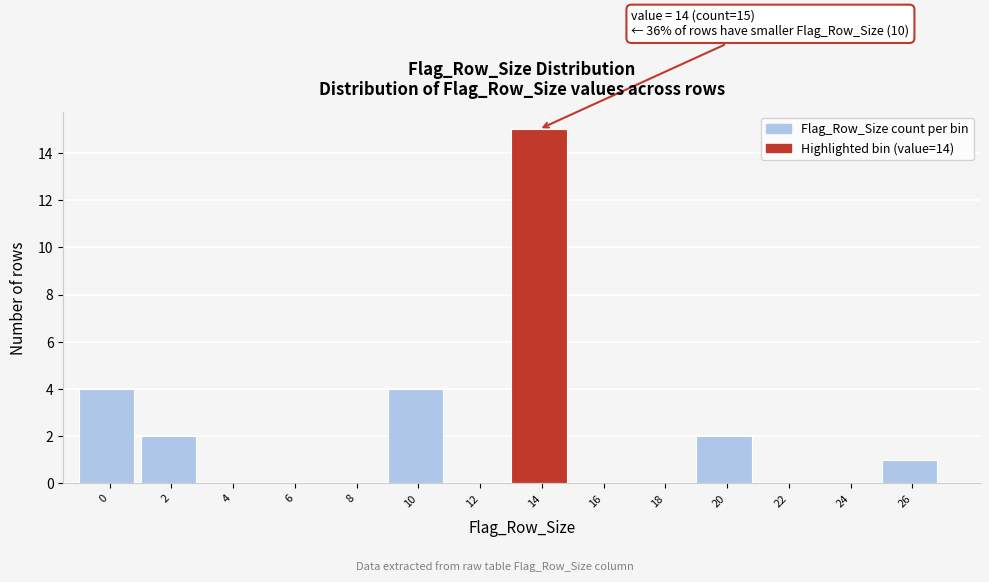

What is the sum of all values?

28